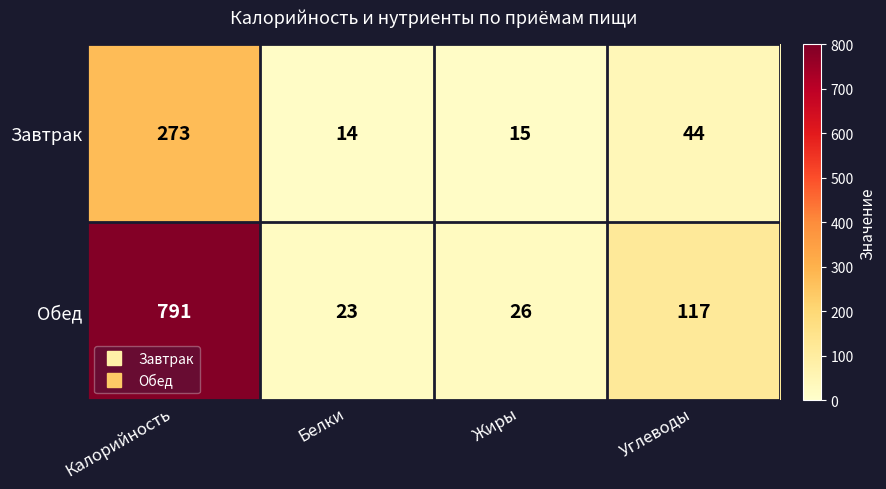

How many categories are shown in the chart?

4